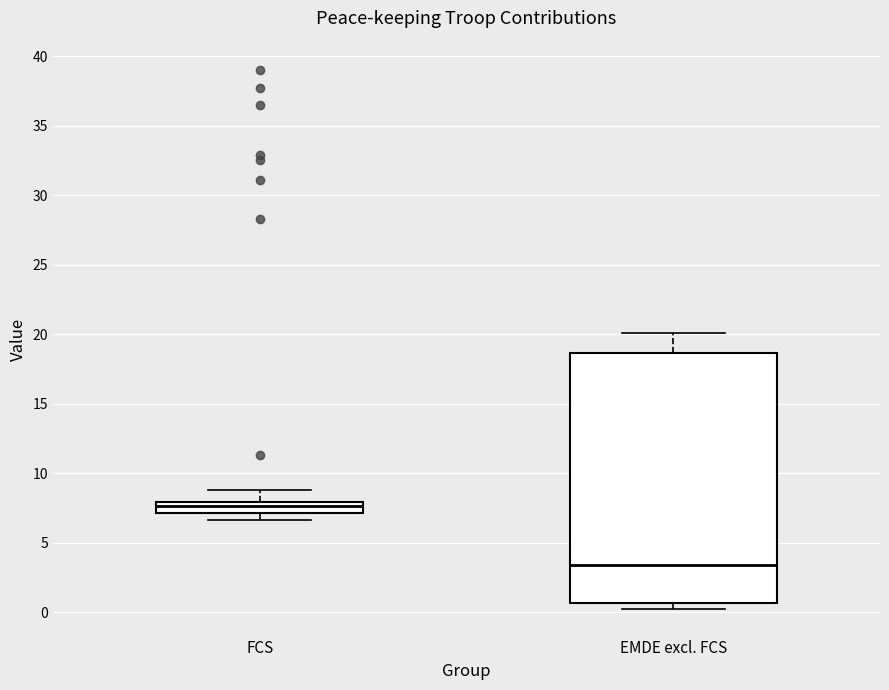

Comparing the boxes themselves (not the whiskers), which one is the tallest?

EMDE excl. FCS